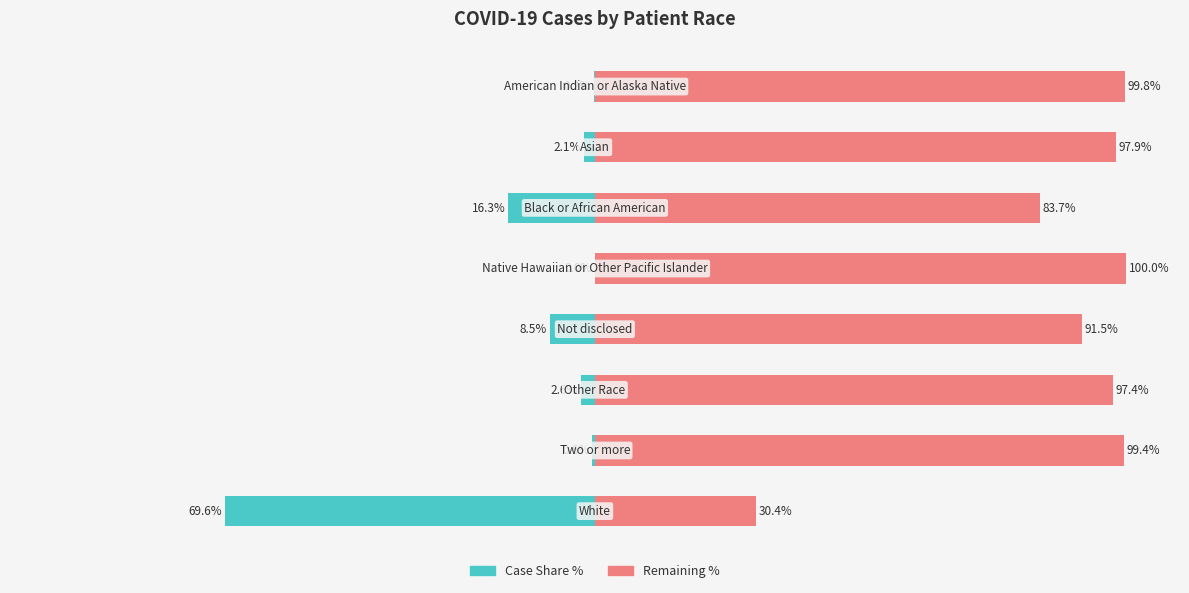

Are the bars horizontal?

Yes